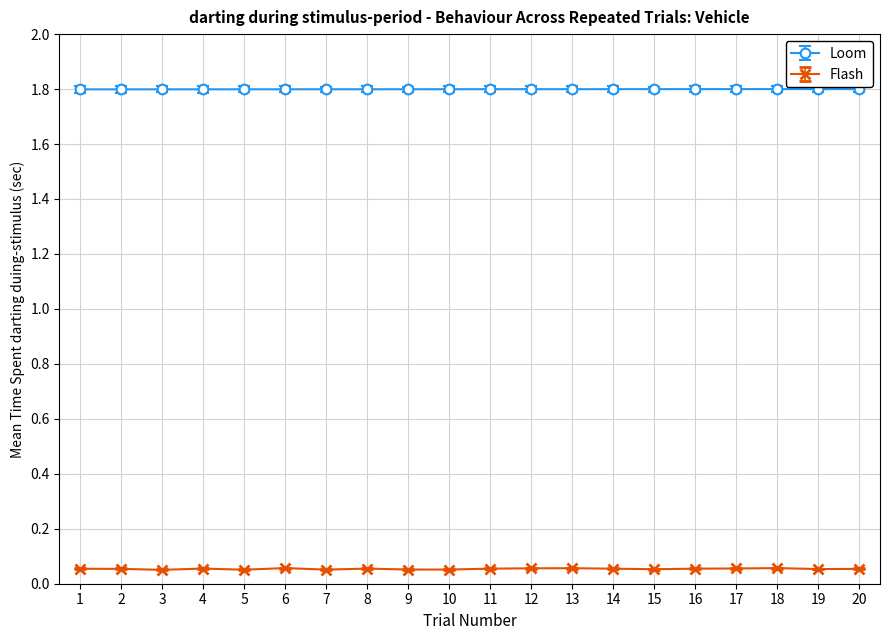

True or false: Flash and Loom intersect in this chart.

False